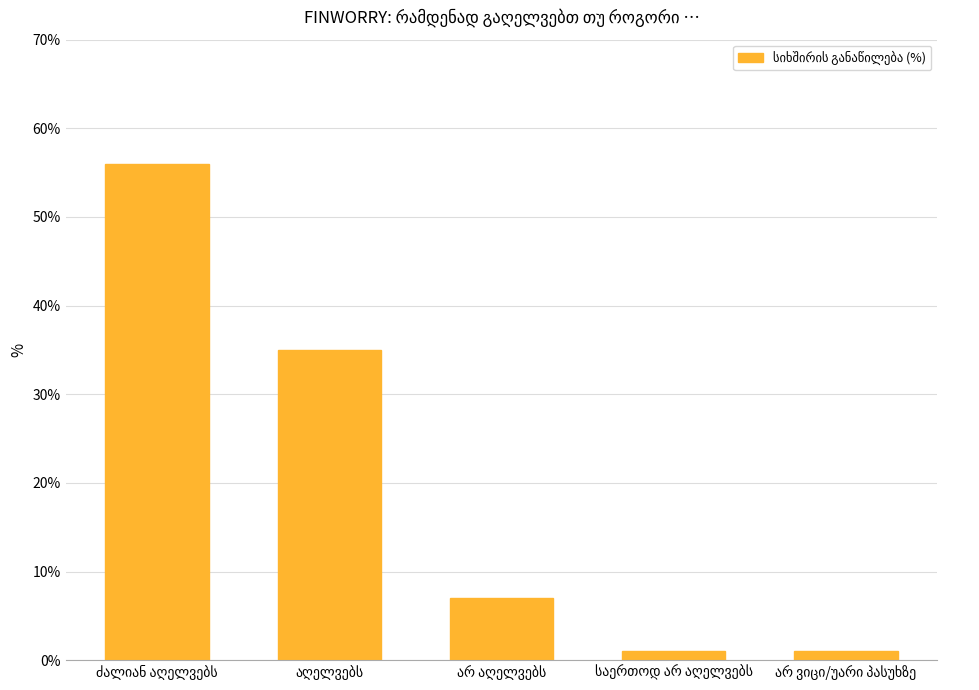

What is the sum of all values?

100